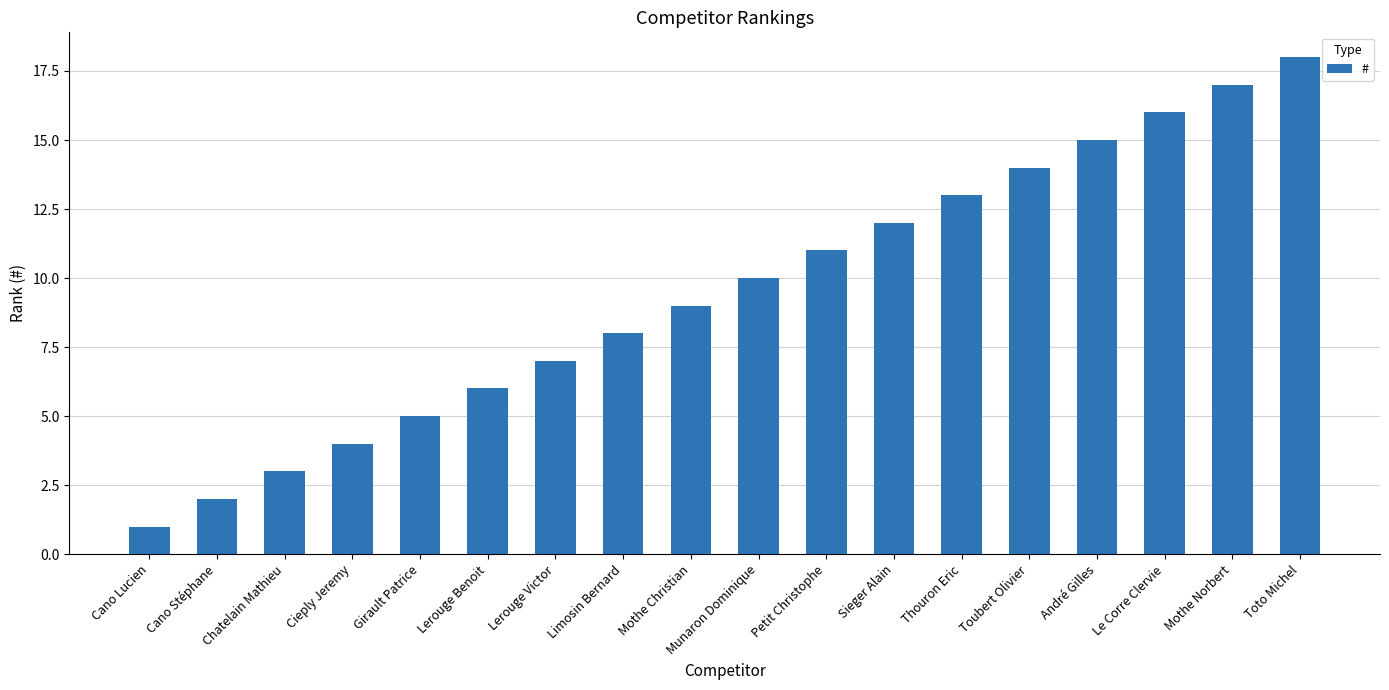

What is the label of the 14th bar from the left?

Toubert Olivier